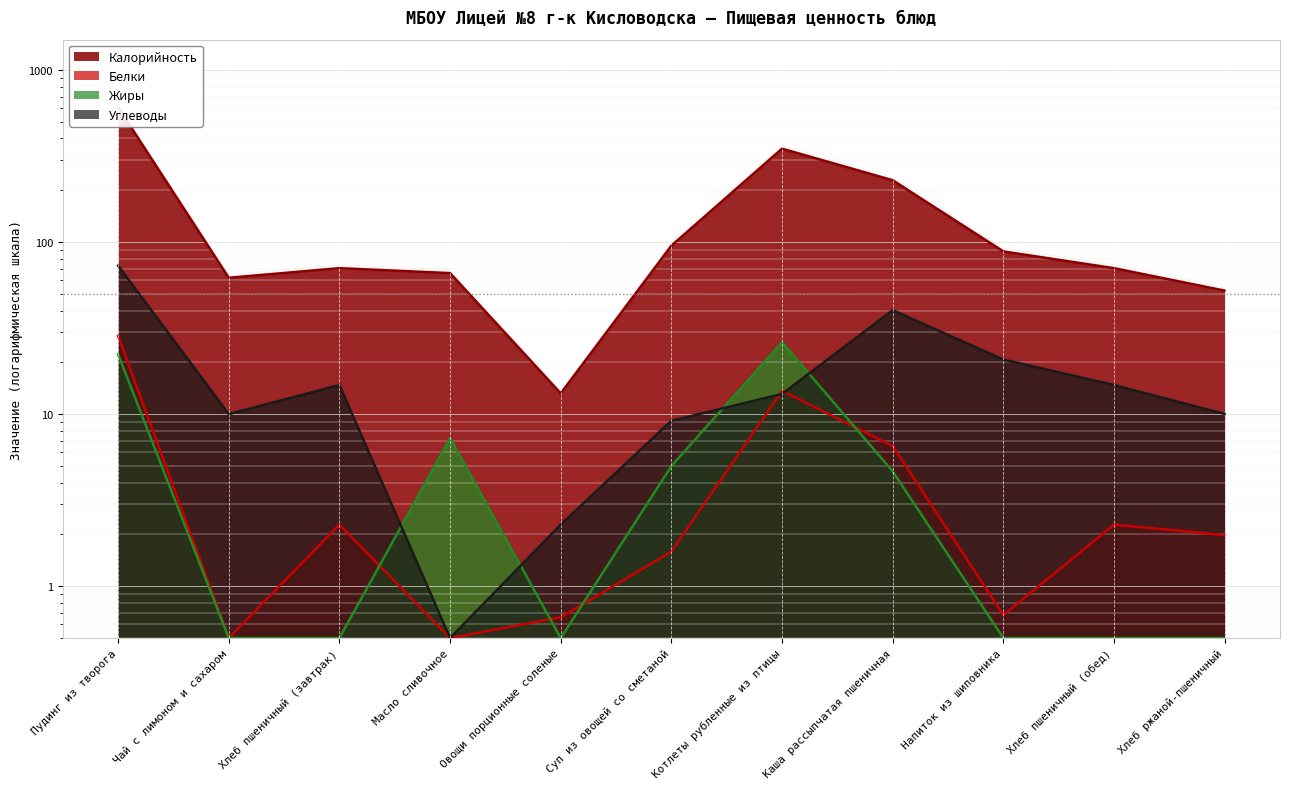

True or false: Жиры has more than 2 points higher than both neighbors.

False